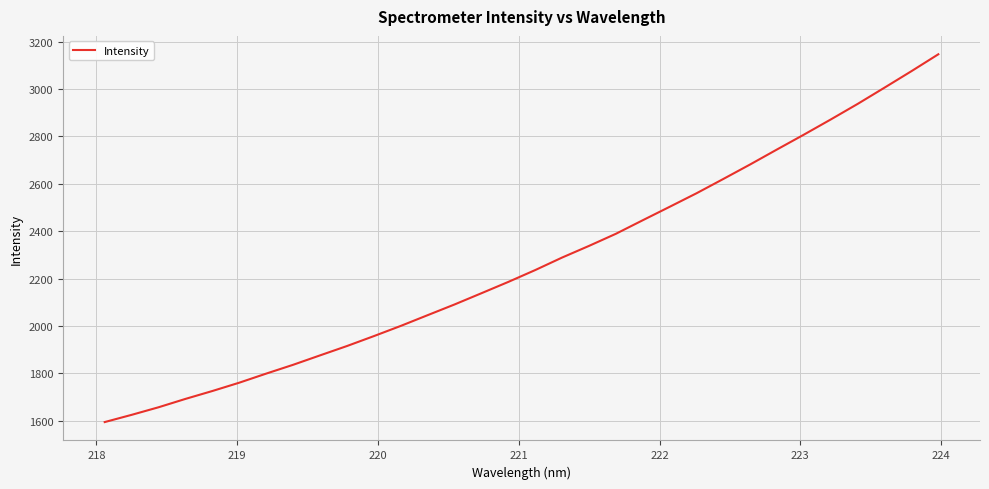

What is the smallest value displayed?

1594.5